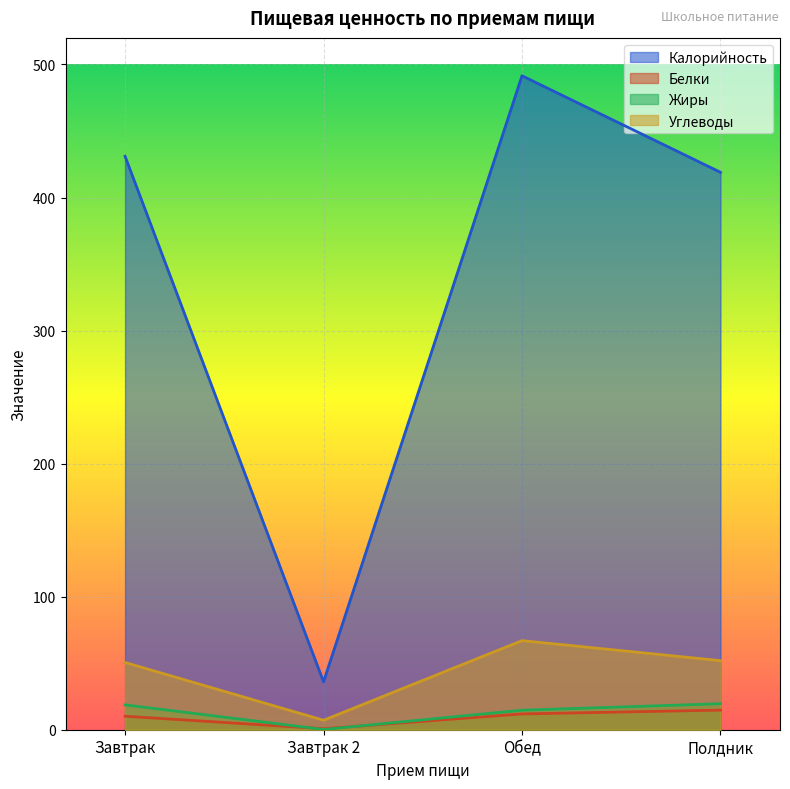

At which category does Углеводы reach its first local valley?

Завтрак 2